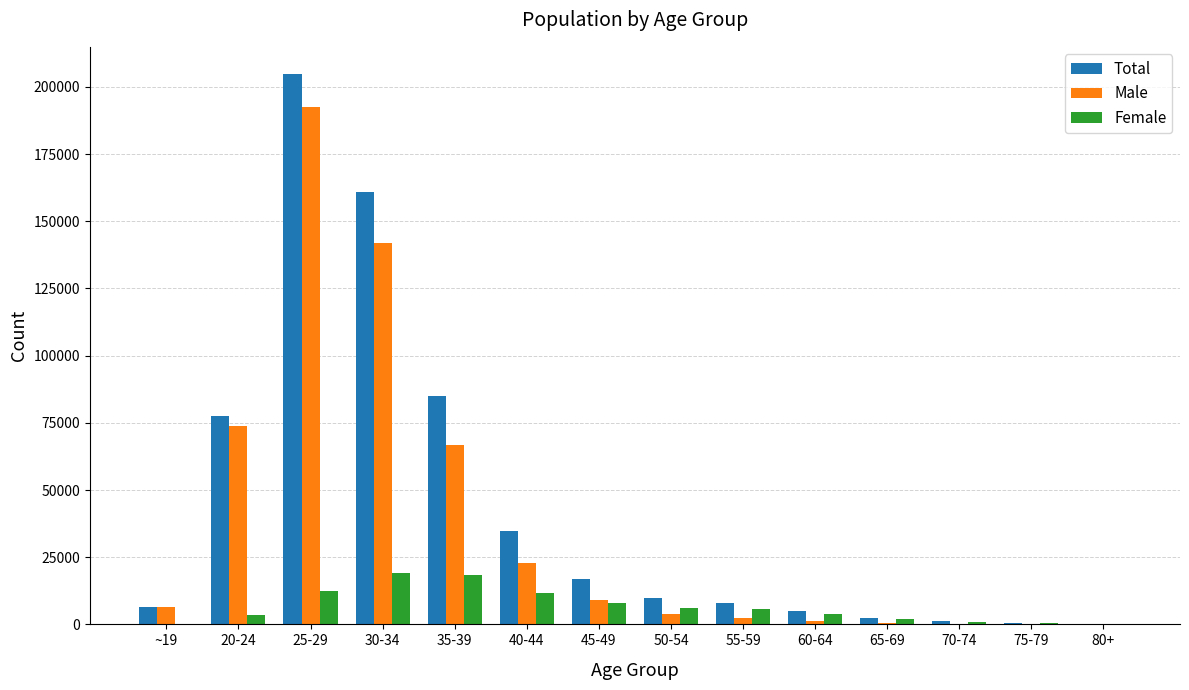

What are all the series names shown in the legend?

Total, Male, Female